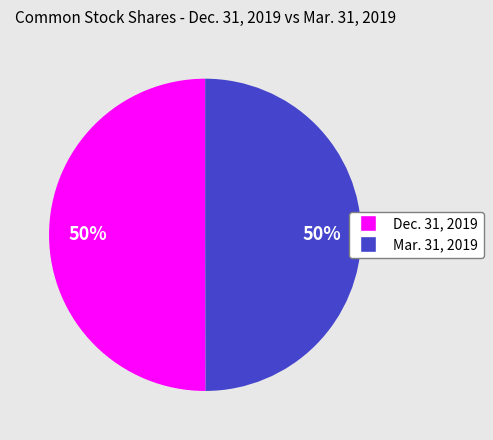

To the nearest percent, what is the average slice percentage?

50%